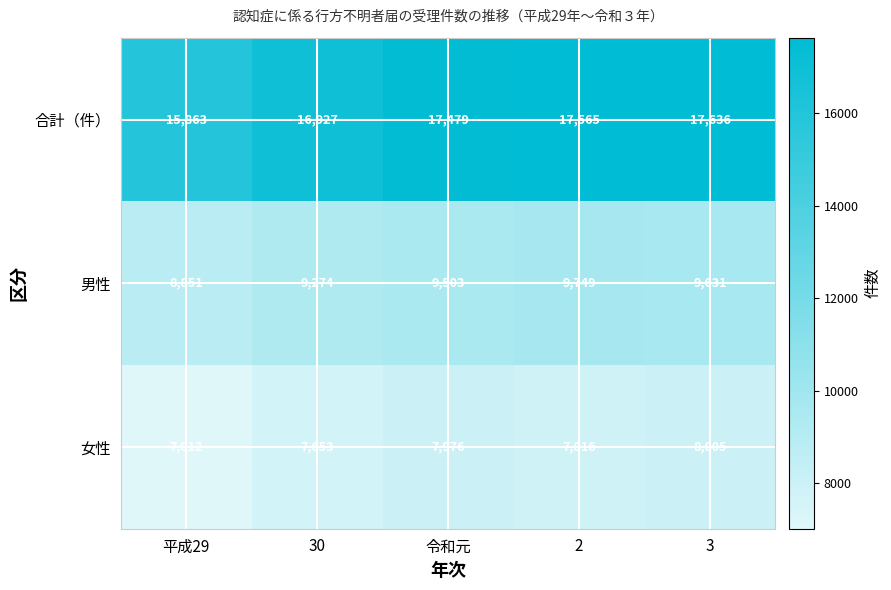

Count the number of data series in this chart.

3